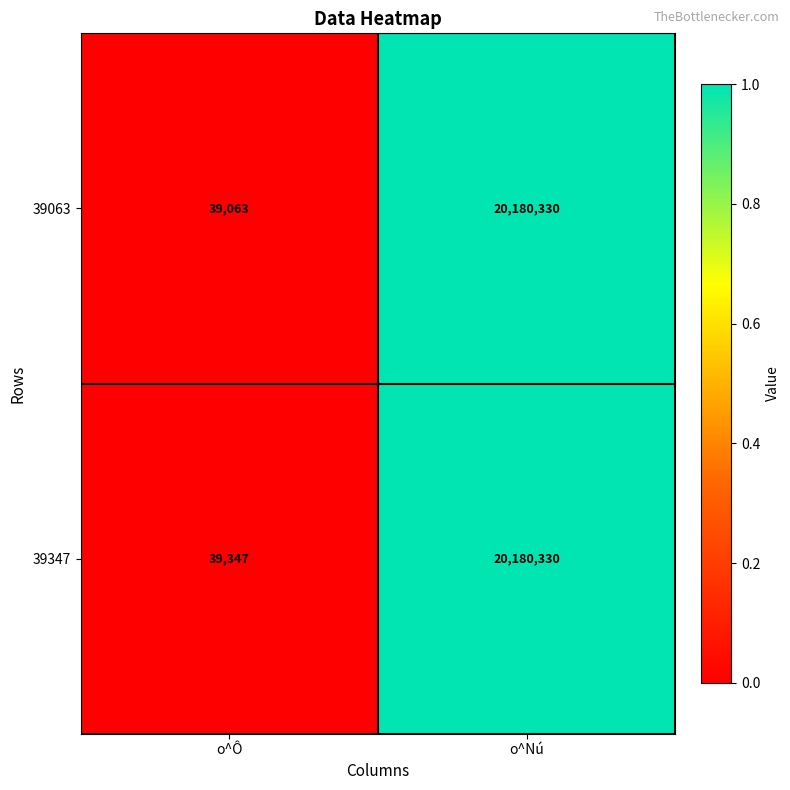

Is it true that 39063 equals 20180330 at o^Nú?

True